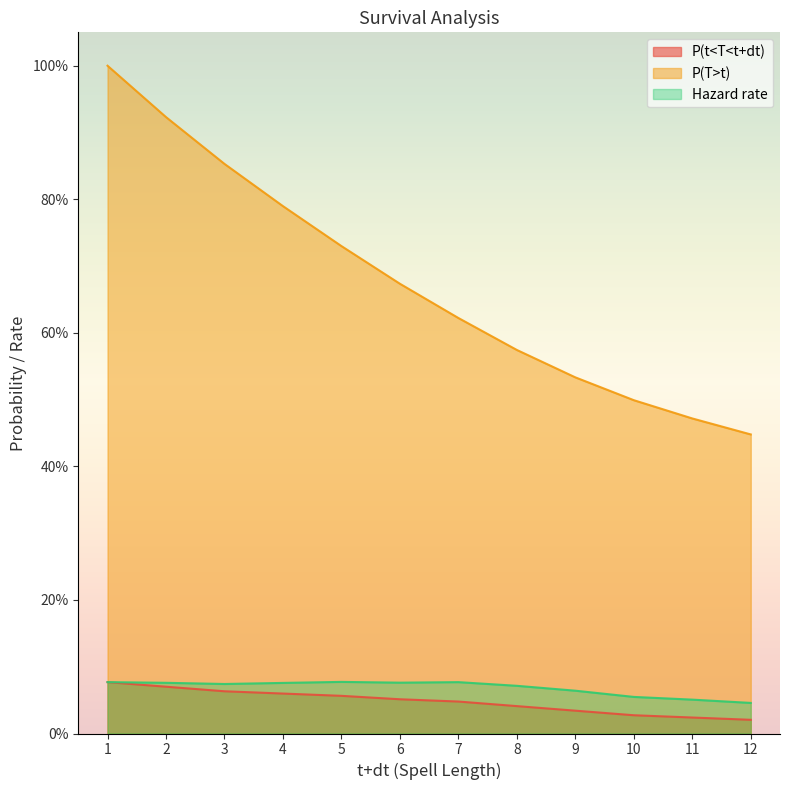

What is the difference between the maximum and minimum values in the P(t<T<t+dt) series?

0.1